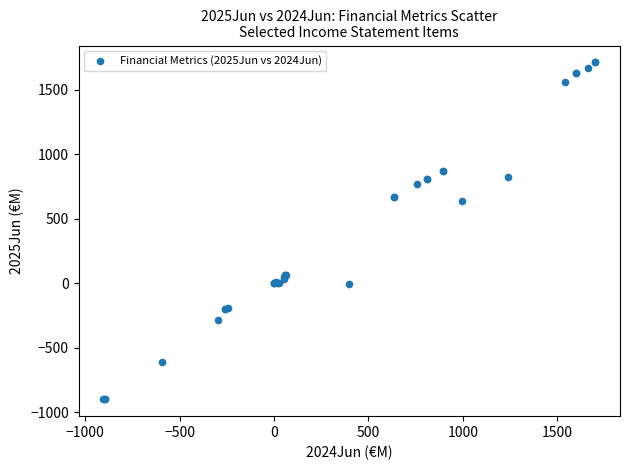

What Y value in the scatter plot is closest to 405?

636.0